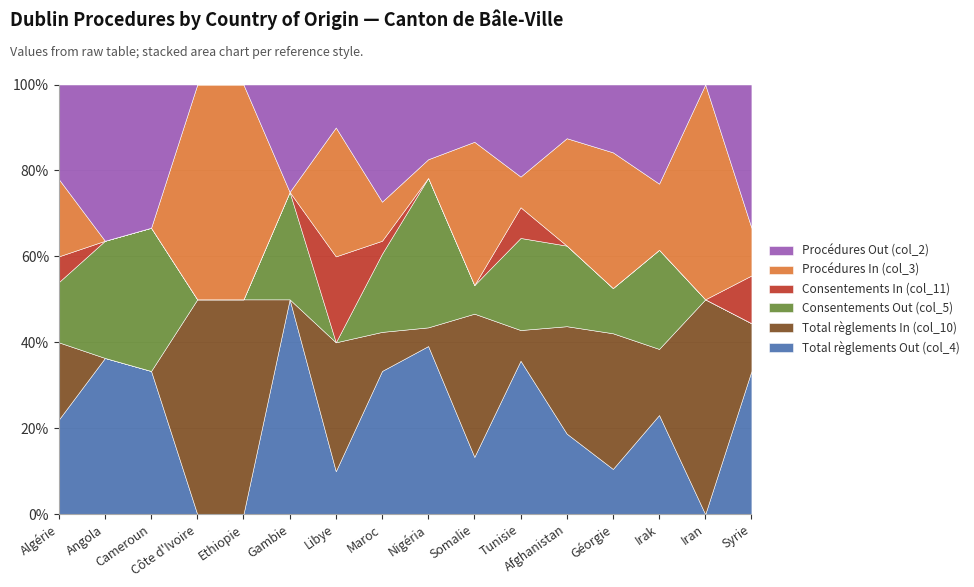

Which series has the largest range (max minus min)?

Total règlements Out (col_4)